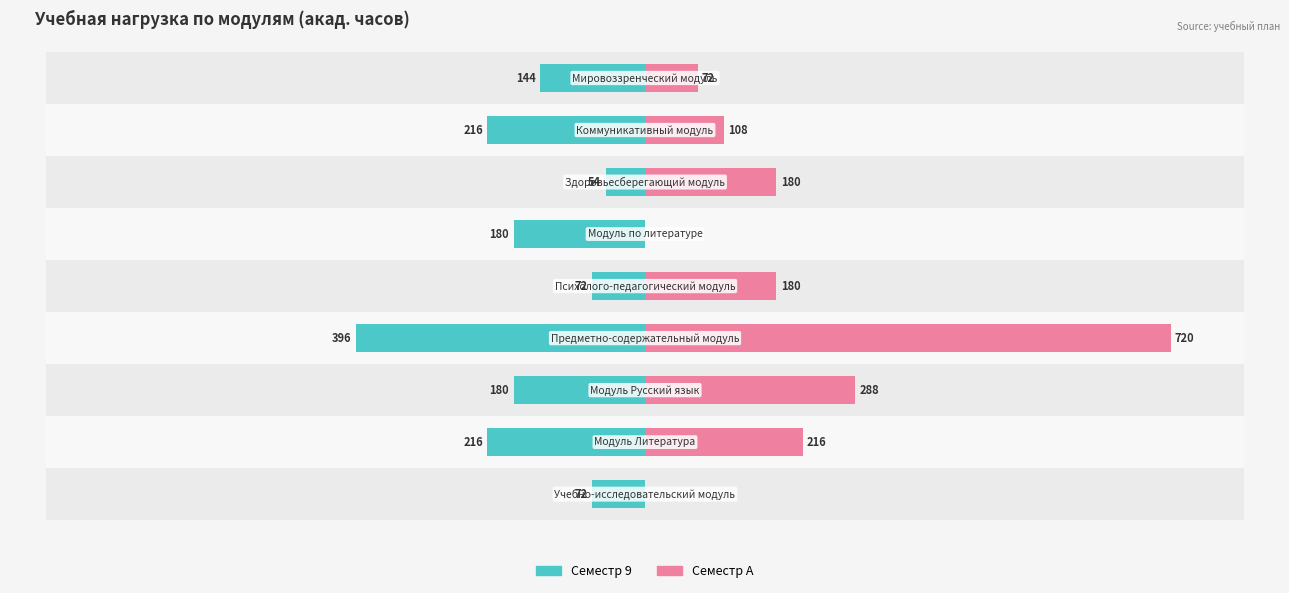

What is the highest value of the Семестр 9 series?

-54